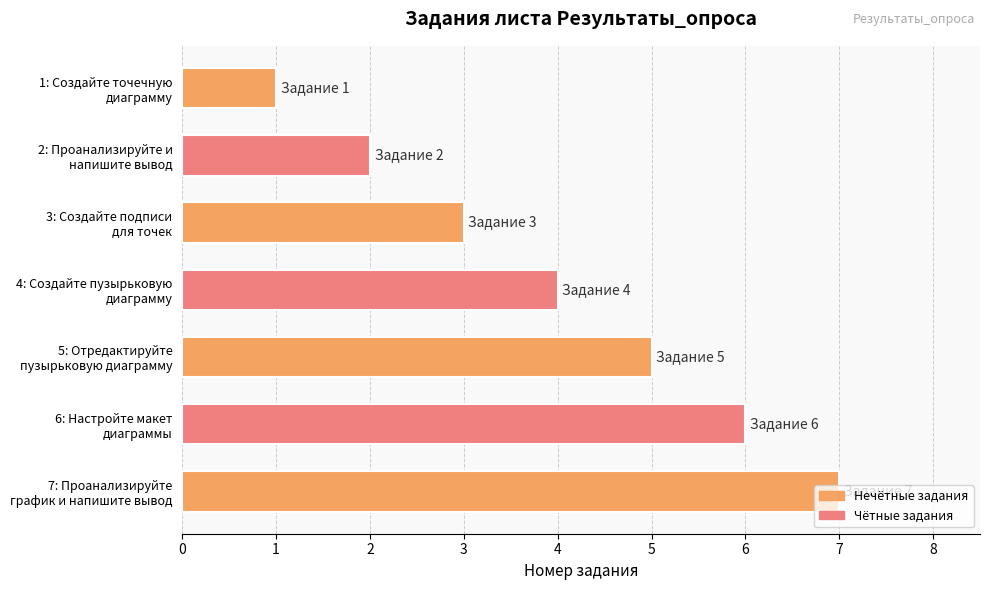

What is the sum of all values?

28